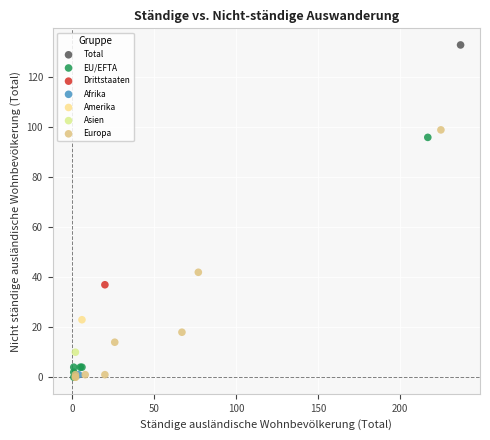

Which series contains the highest Y value?

Total